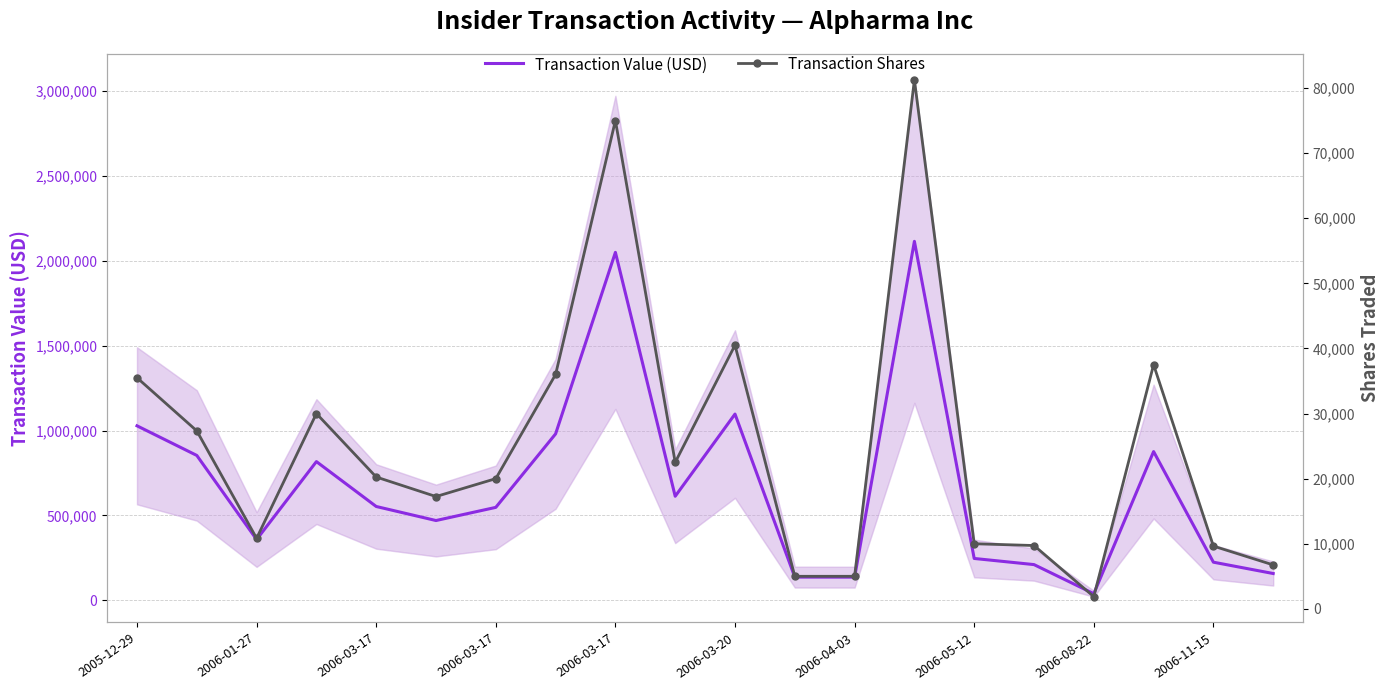

True or false: Transaction Value (USD) has a value of 277338 at 19.

False